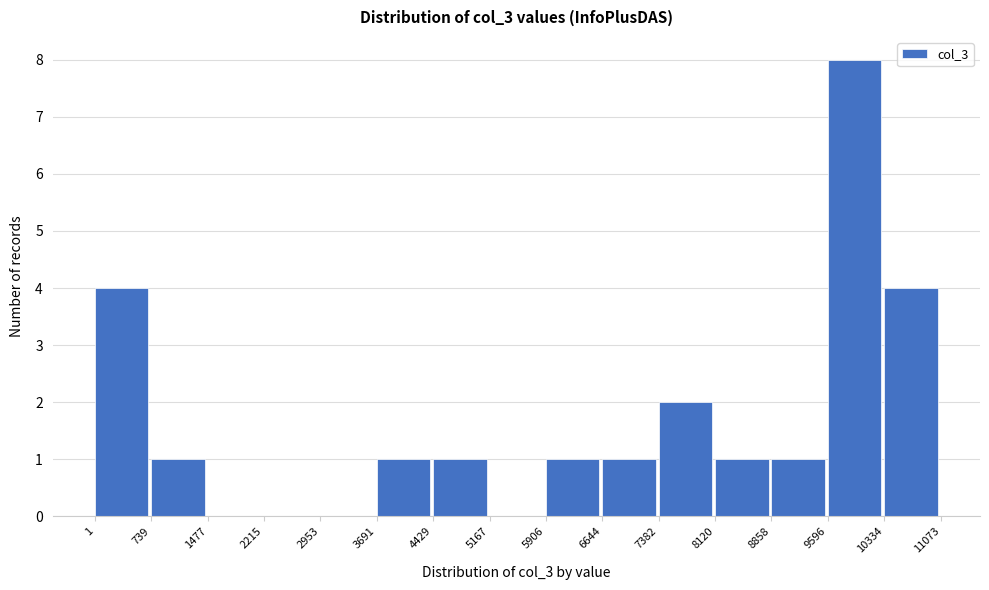

Over which range of the x-axis is the bar tallest?

9596 to 10334